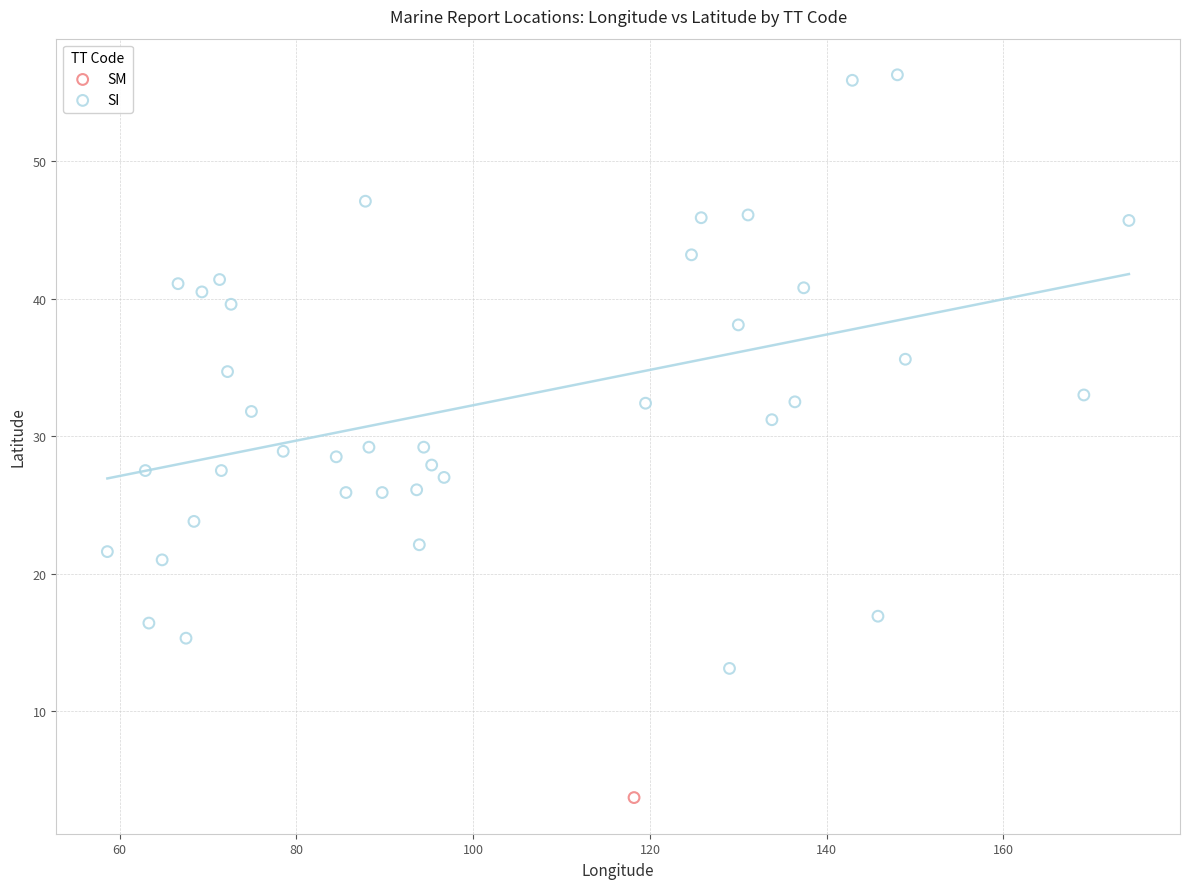

What are all the series names shown in the legend?

SM, SI